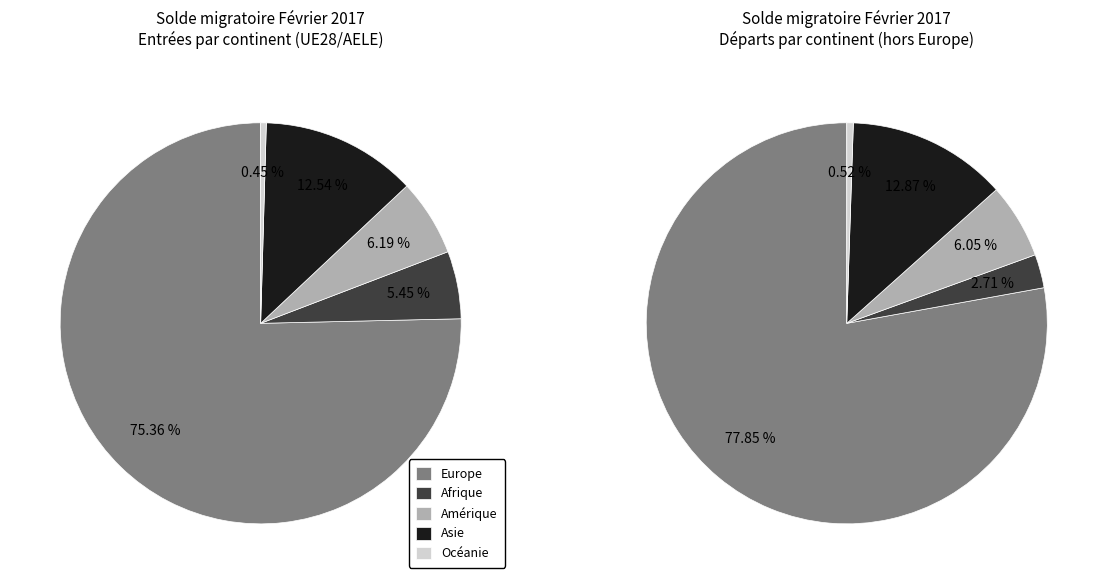

True or false: Asie accounts for 26% of the total.

False